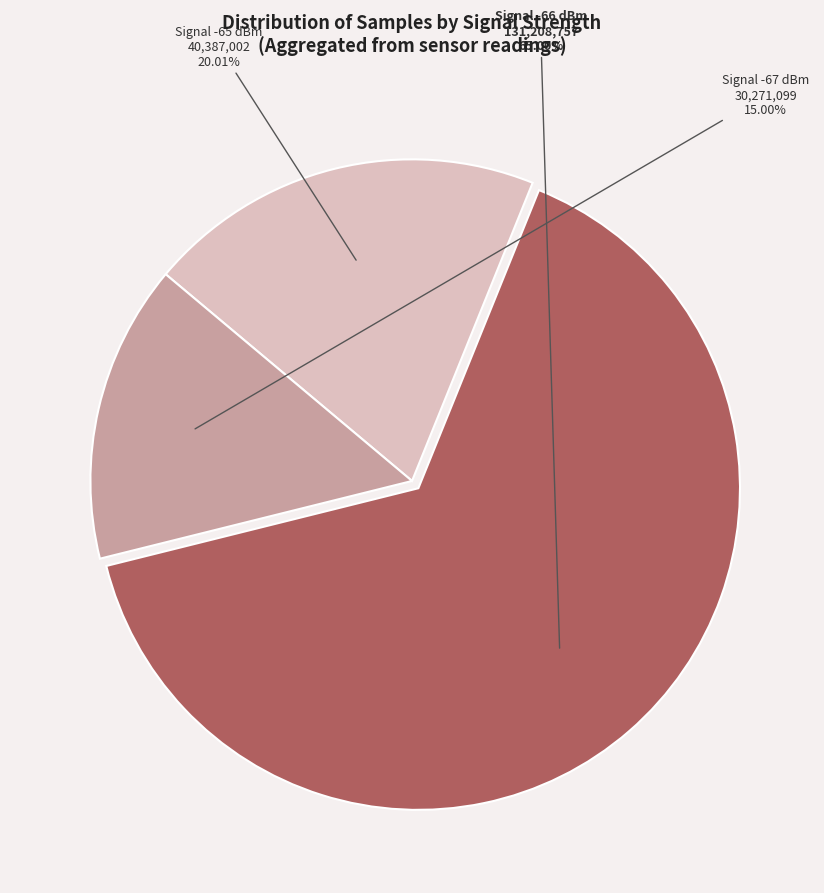

What is the ratio of the value at Signal -65 dBm to the value at Signal -67 dBm?

1.3